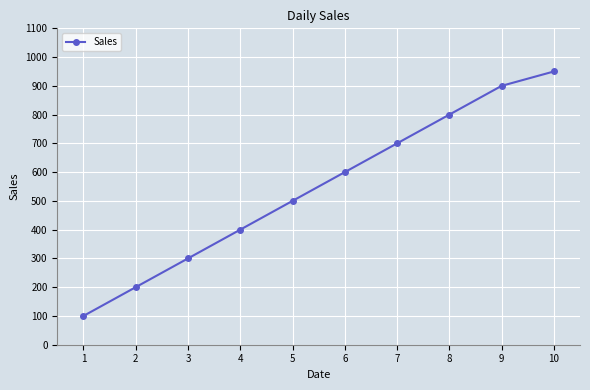

True or false: there are more than 0 points higher than both neighbors.

False